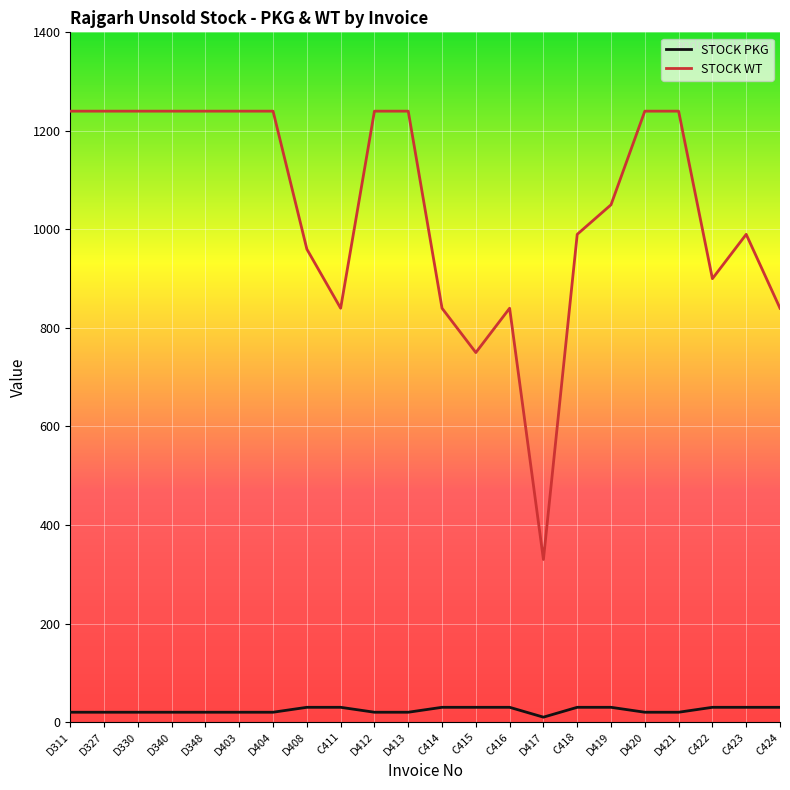

The value of STOCK PKG at D408 is 30. True or false?

True